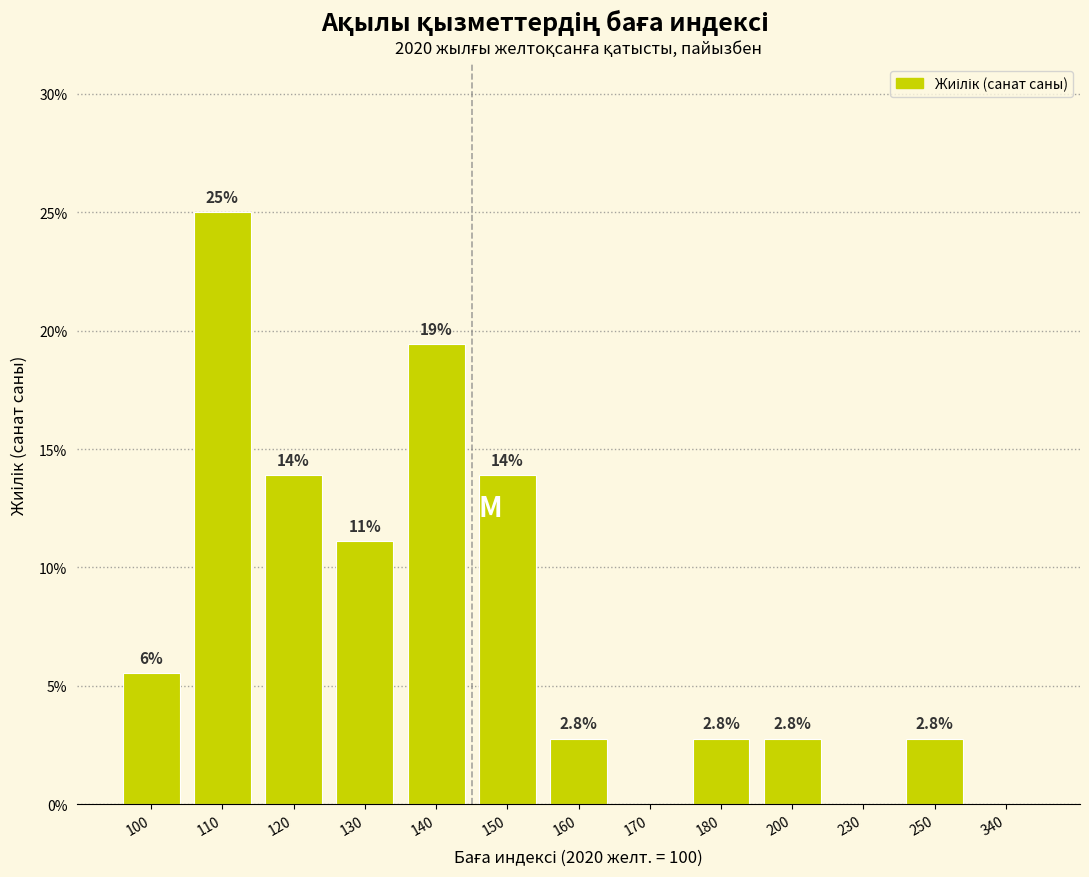

Is it true that the value at 170 is 0.0?

True